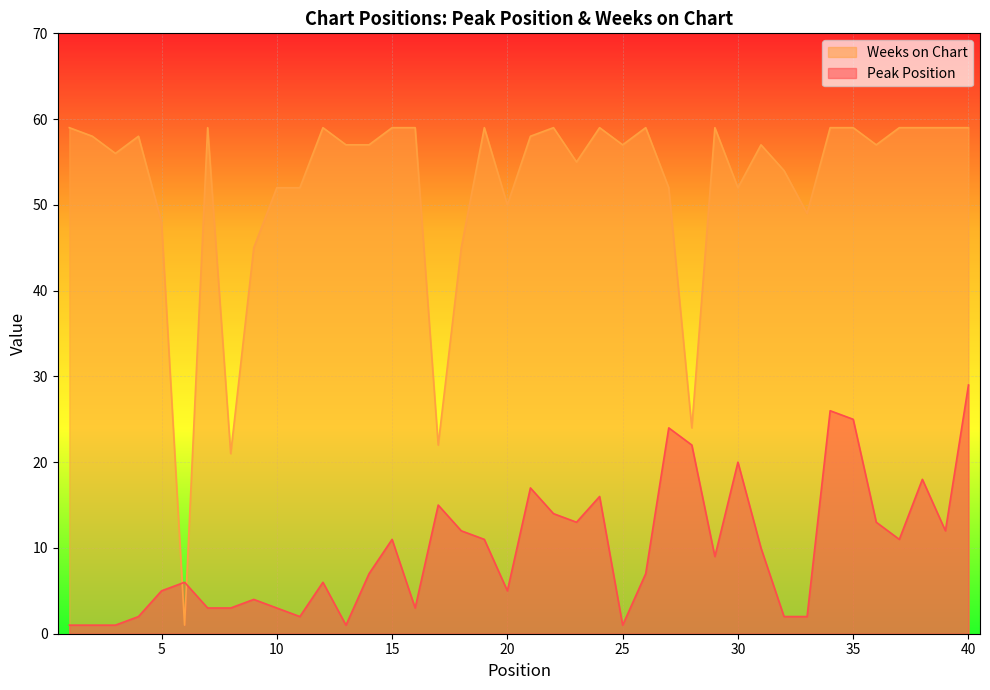

What is the difference between the maximum and second lowest values in the Weeks on Chart series?

38